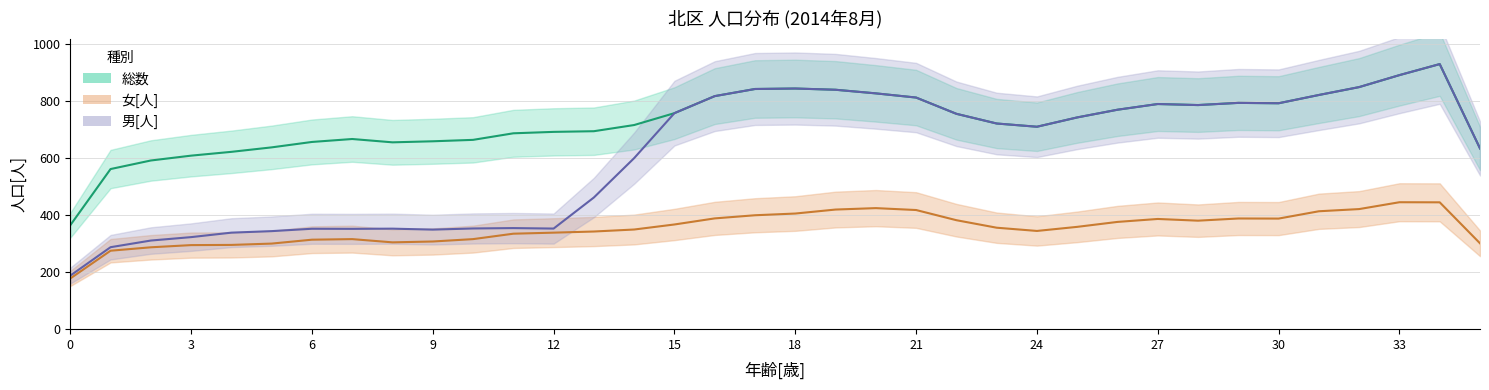

What are all the series names shown in the legend?

総数, 女[人], 男[人]